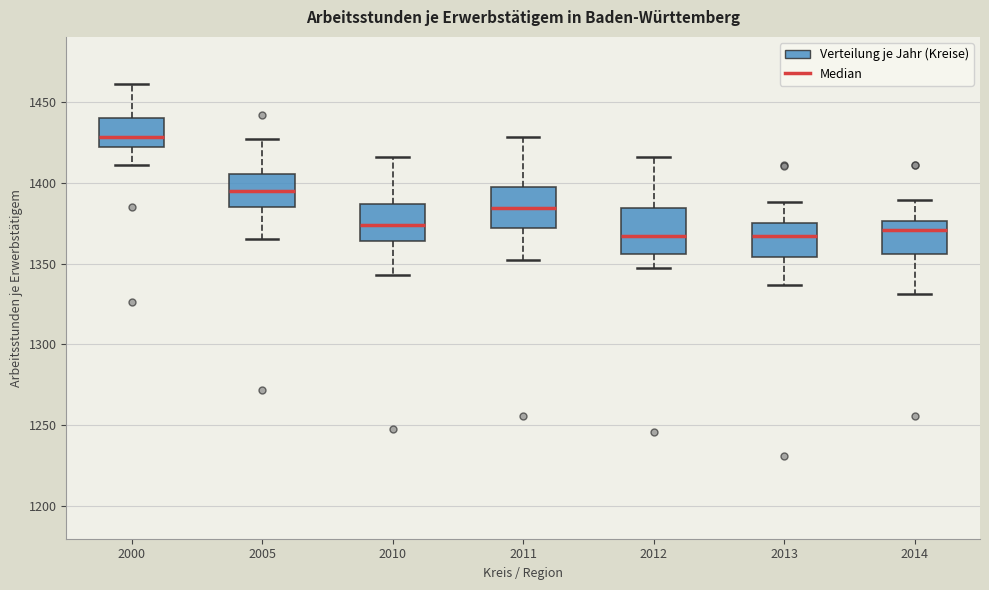

Where does the median line of the box at x = 2011 sit on the y-axis? The values are not printed on the chart, so give them approximately, as read against the axis.

1385